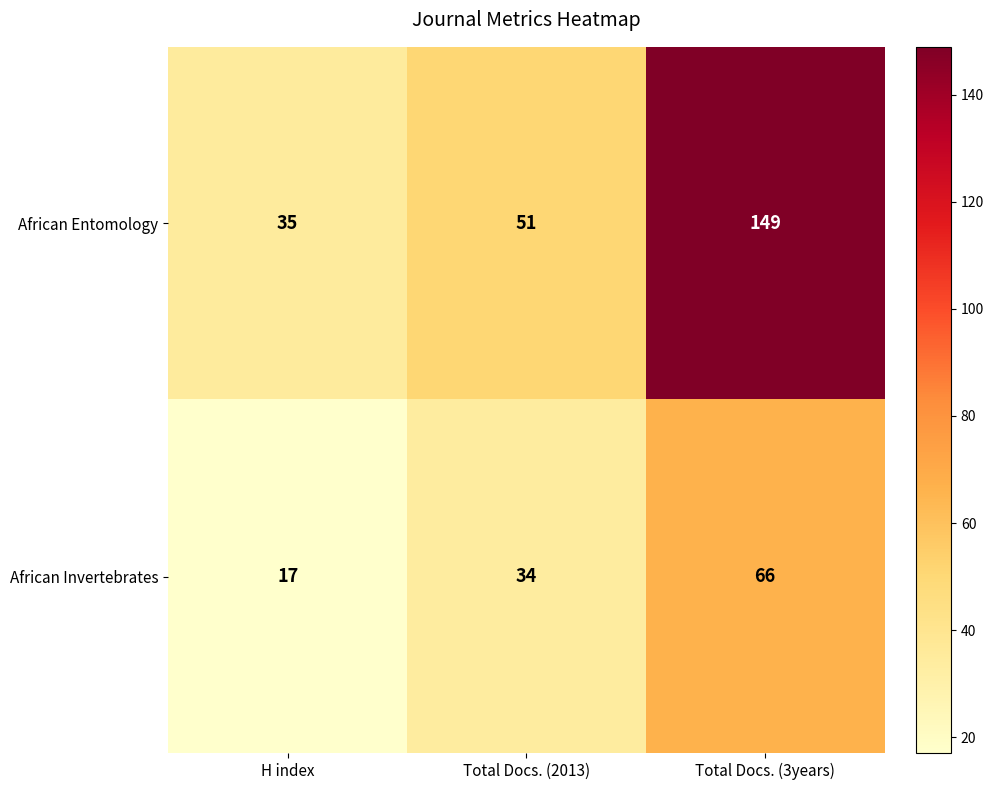

Reading left to right, list all the values displayed in this chart.

African Entomology: 35	51	149
African Invertebrates: 17	34	66